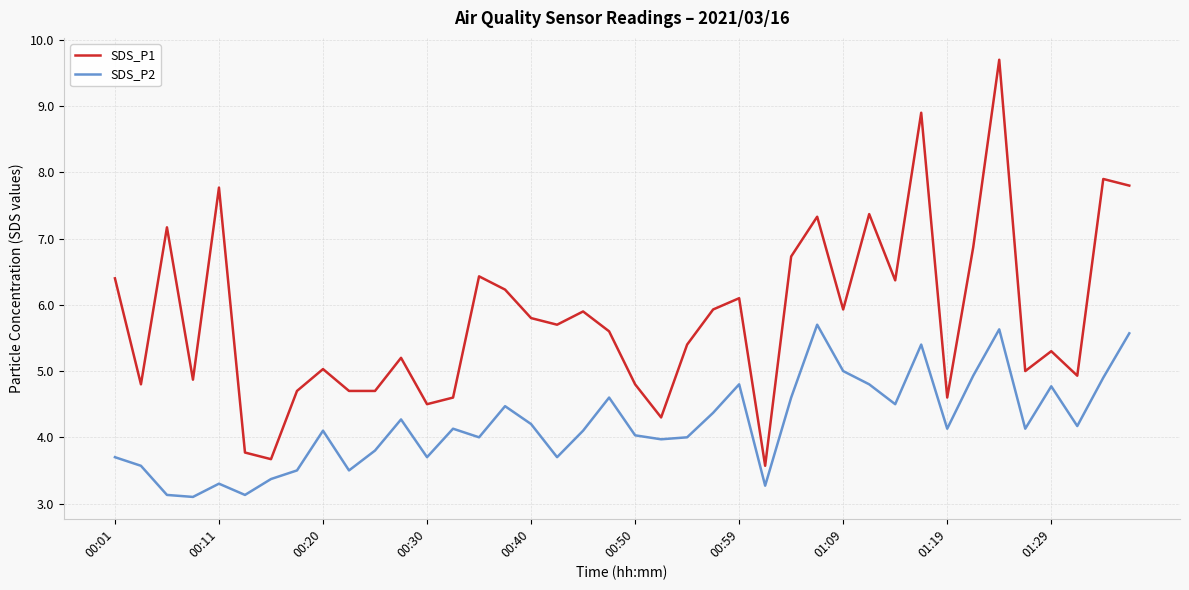

List the series in order of their peak value, highest first.

SDS_P1, SDS_P2